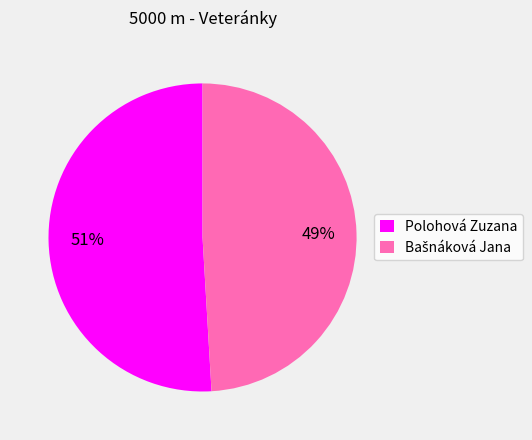

What is the largest slice in the pie chart?

Polohová Zuzana